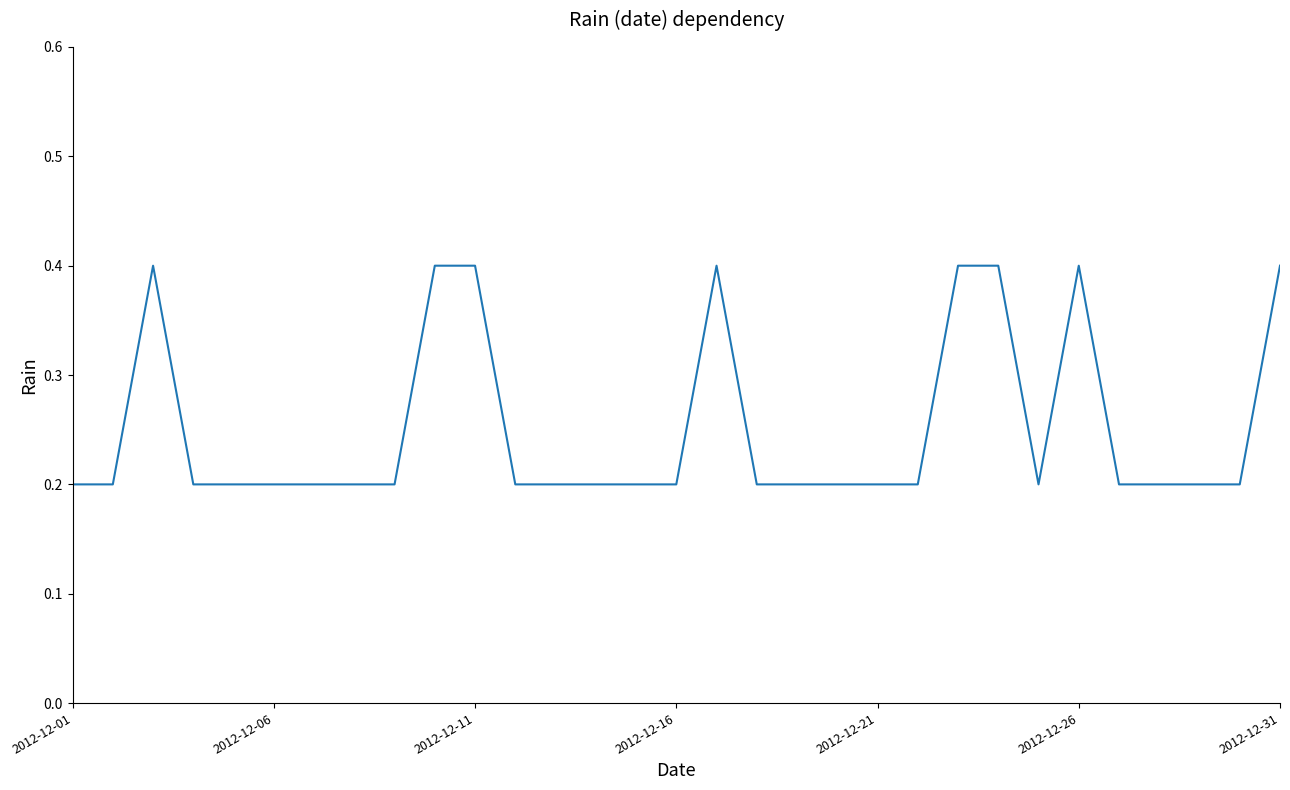

What is the greatest value displayed?

0.4